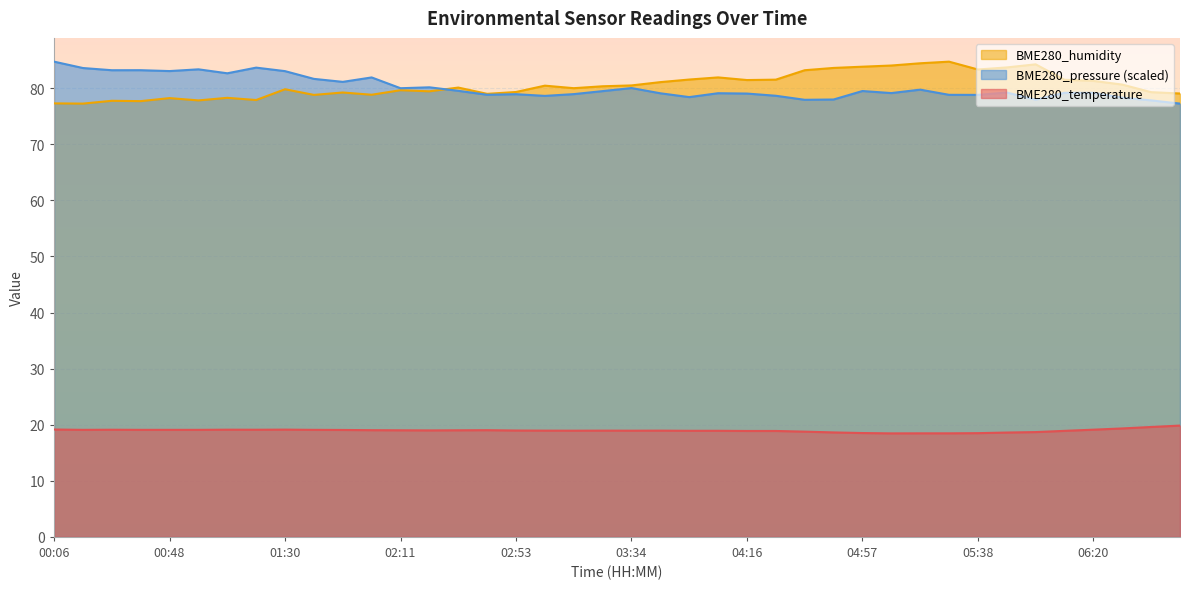

Between 03:03 and 05:49, which series saw the biggest shift?

BME280_humidity